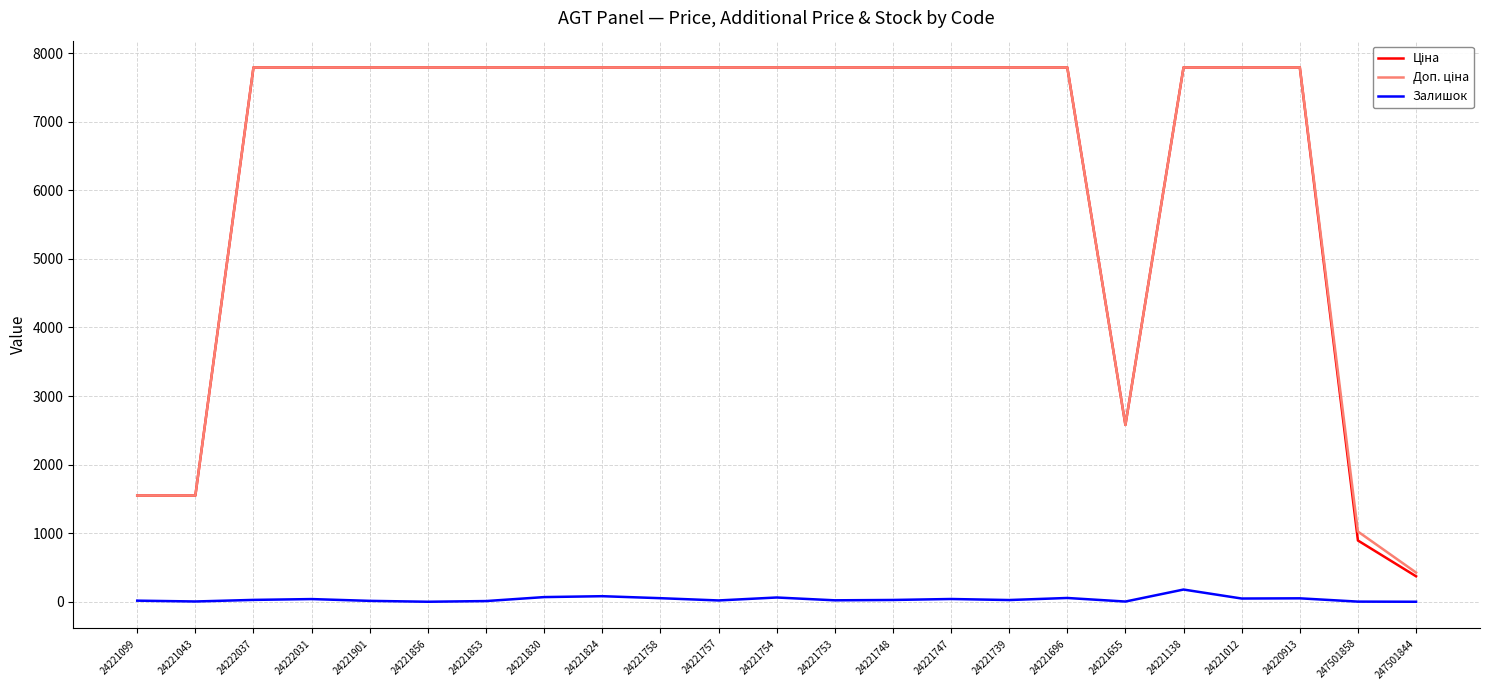

At how many categories does at least one series exceed 387?

23